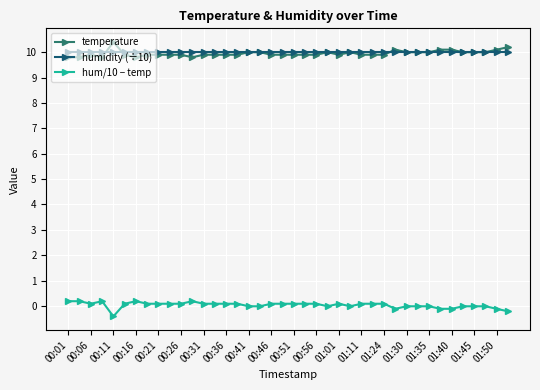

True or false: hum/10 − temp and humidity (÷10) intersect in this chart.

False